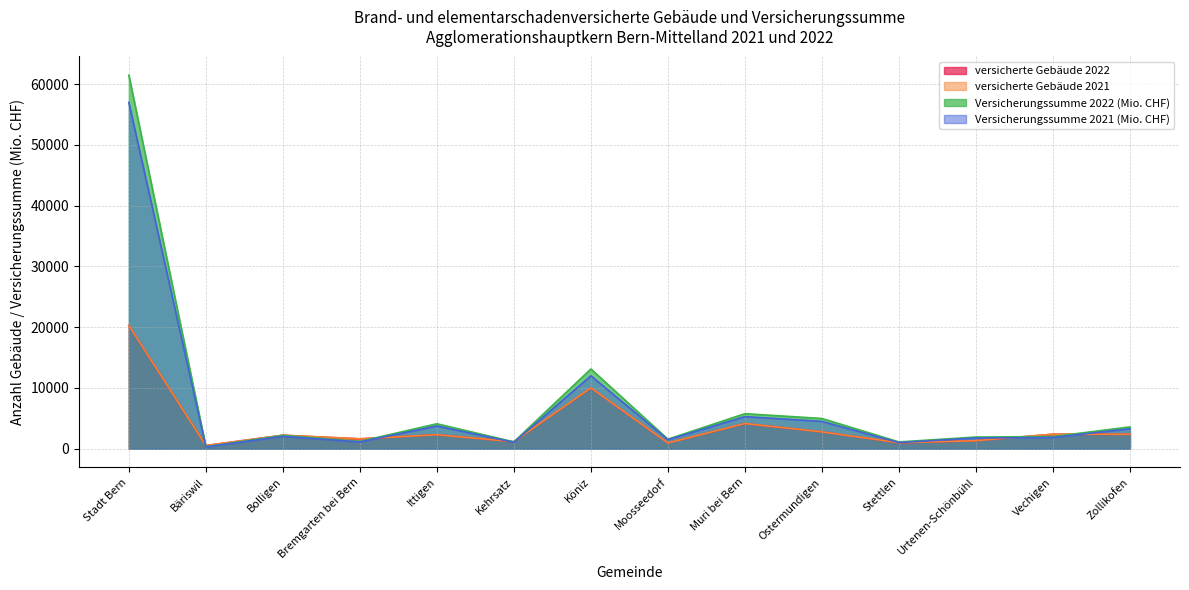

What are all the series names shown in the legend?

versicherte Gebäude 2022, versicherte Gebäude 2021, Versicherungssumme 2022 (Mio. CHF), Versicherungssumme 2021 (Mio. CHF)